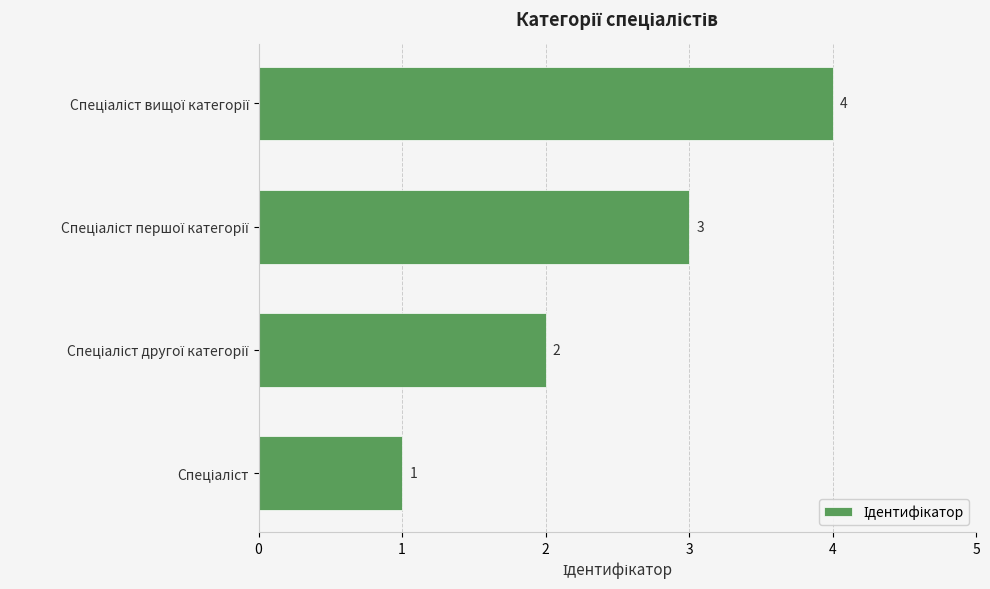

What is the sum of all values?

10